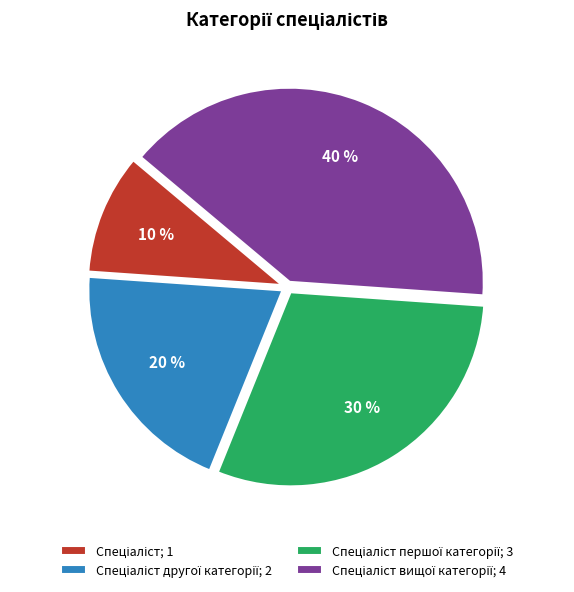

Count the number of slices in the pie.

4